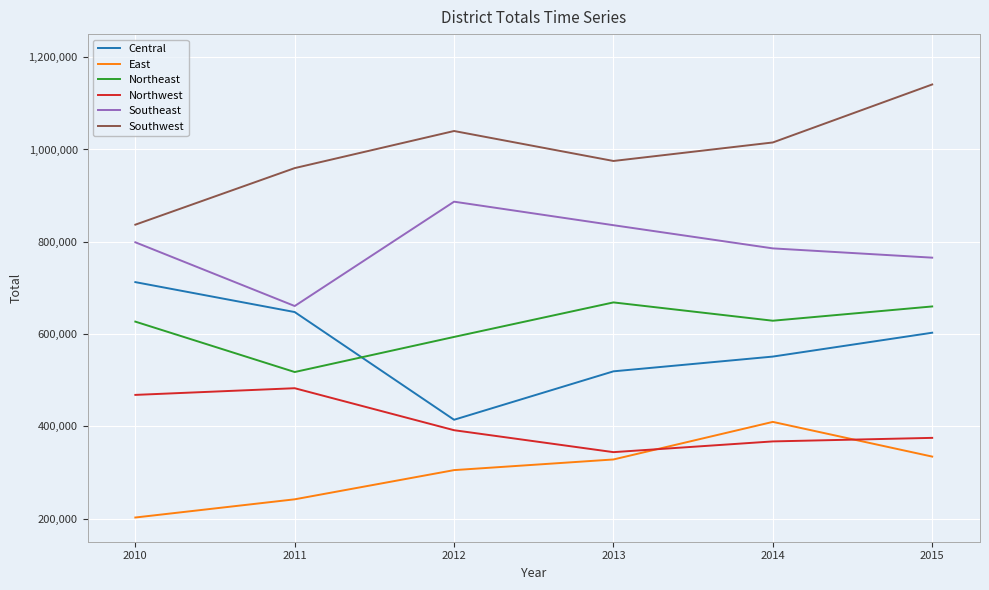

At how many categories does at least one series exceed 829388?

6